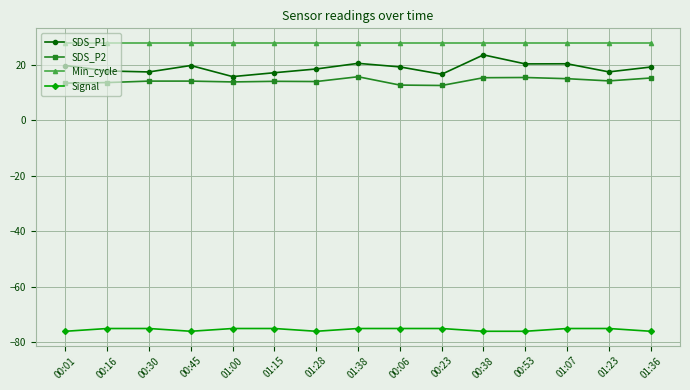

What is the label of the 4th point from the left?

00:45